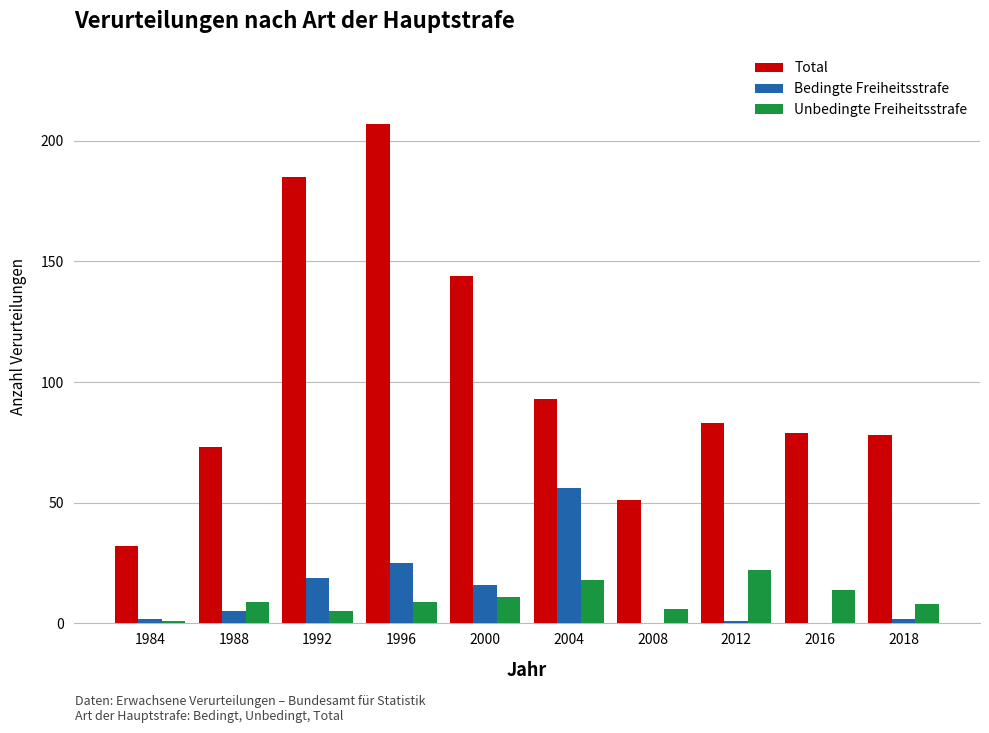

True or false: Bedingte Freiheitsstrafe has a value of 5 at 1988.

True